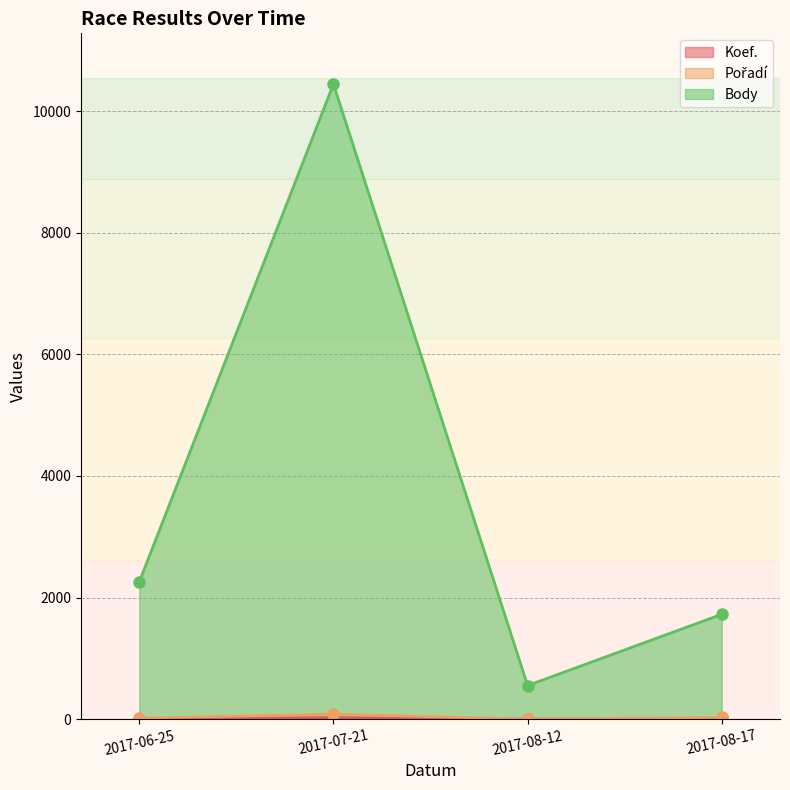

How many series are shown in this chart?

3